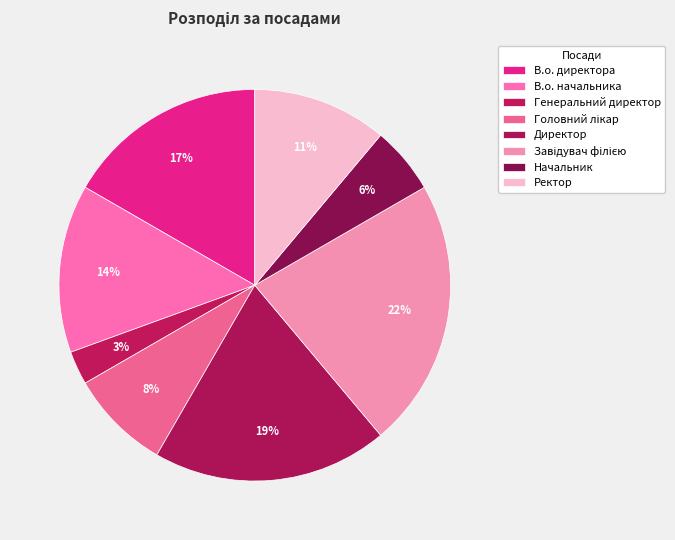

Count the number of slices in the pie.

8